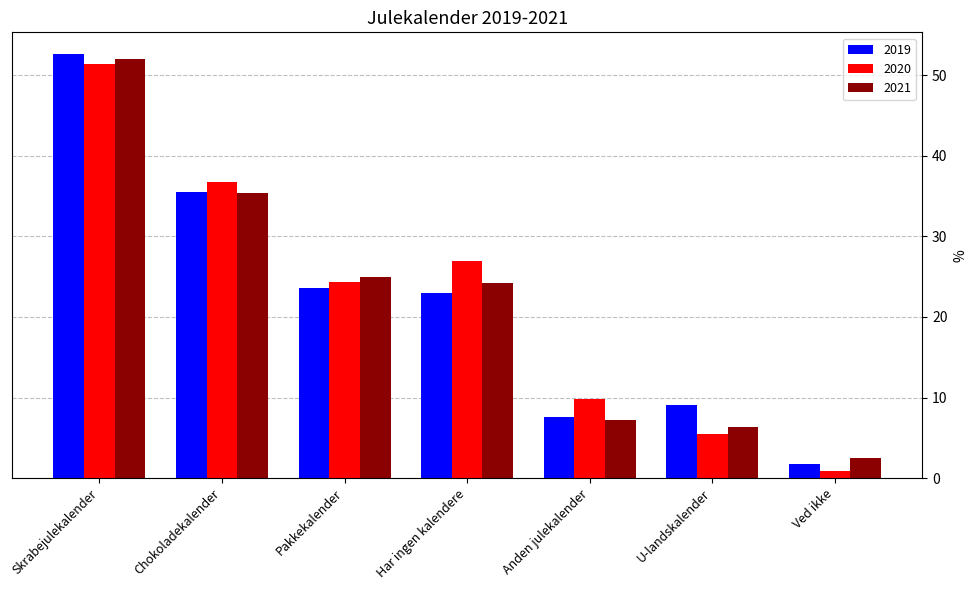

List the labels in order of 2019 value, largest first.

Skrabejulekalender, Chokoladekalender, Pakkekalender, Har ingen kalendere, U-landskalender, Anden julekalender, Ved ikke